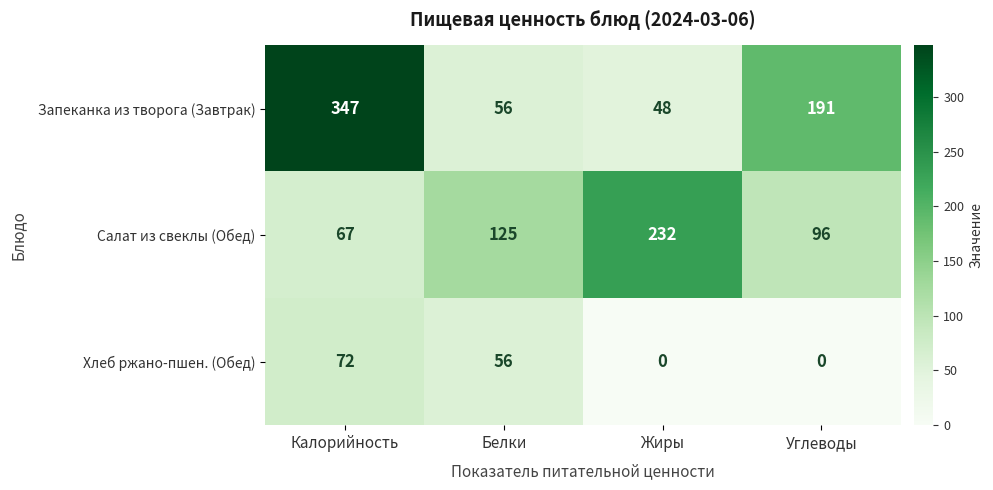

What is the total value across all series at Калорийность?

486